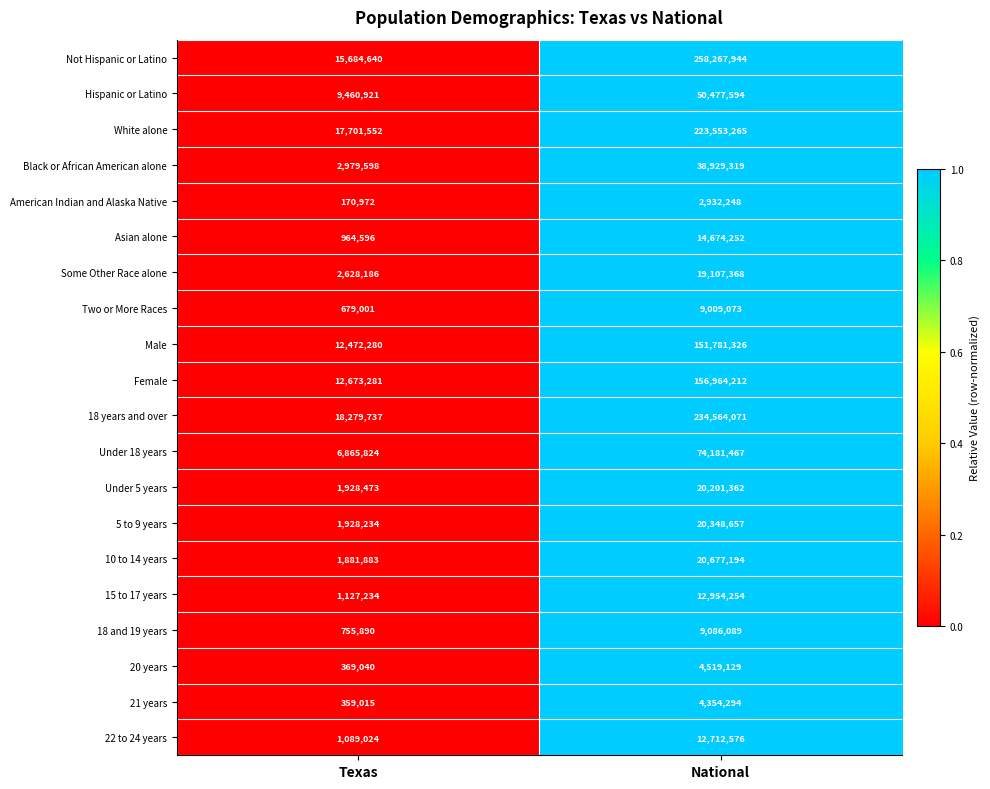

Is it true that Black or African American alone equals 2979598 at Texas?

True